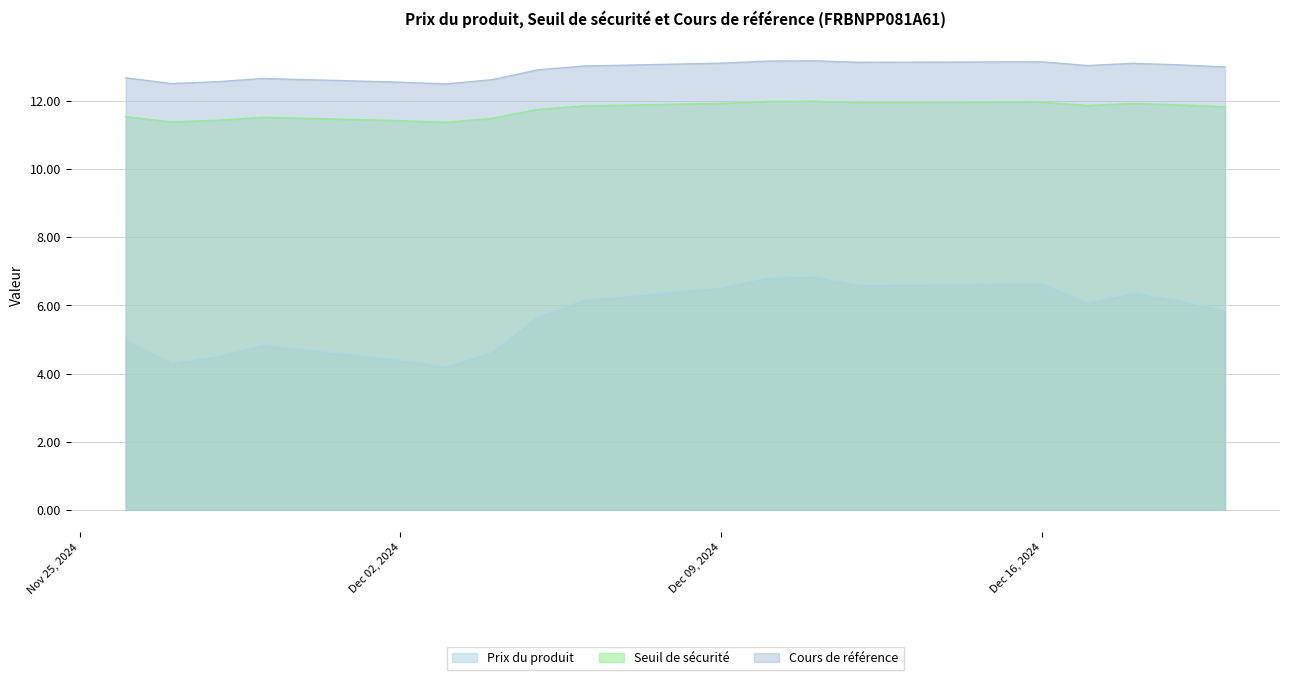

In Prix du produit, how many points are higher than both neighbors (excluding endpoints)?

4